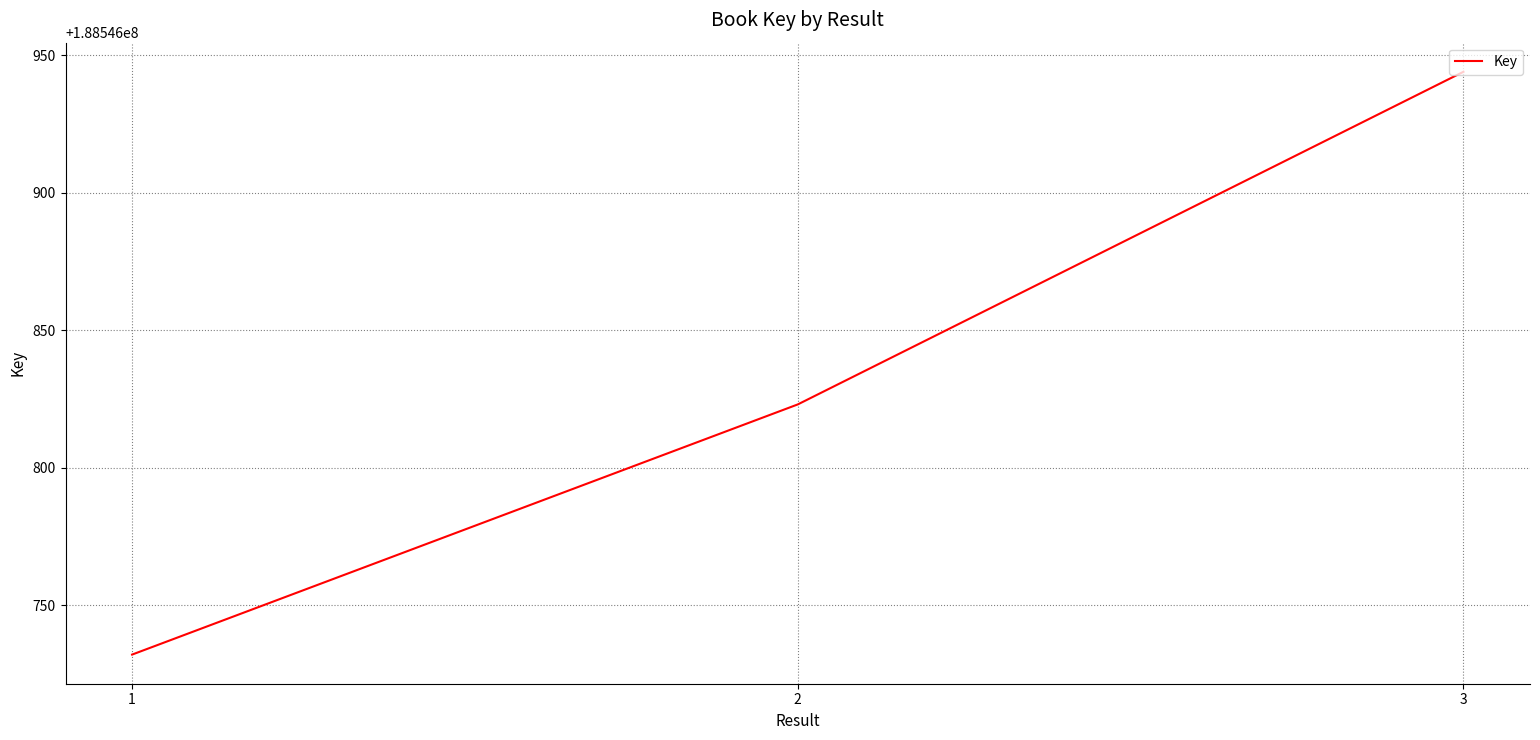

What is the change in value from 2 to 3?

+121